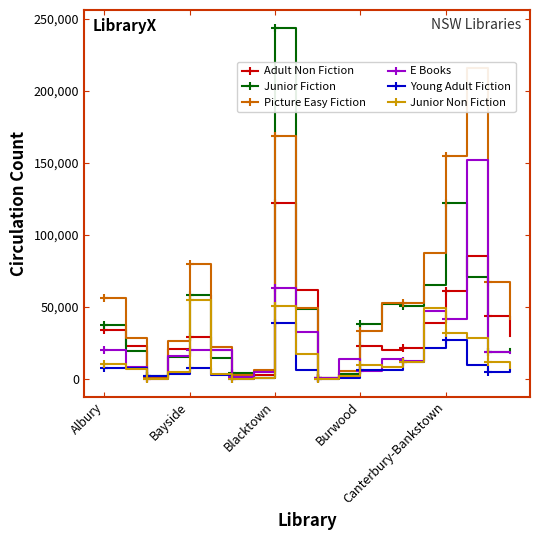

Reading right to left, list all the values displayed in this chart.

Adult Non Fiction: 29983	43646	85721	61016	38847	21595	20449	22682	3758	397	61827	122291	2840	1224	20060	29236	20810	519	23053	34372
Junior Fiction: 21180	18798	70772	122049	65076	50397	52436	37965	3587	616	48278	244024	646	4257	14259	58009	15186	2087	19380	37388
Picture Easy Fiction: 41432	67534	215921	154814	87379	52602	52714	33441	5410	703	49235	168752	6088	2784	22311	79577	26489	977	28142	56488
E Books: 17934	18532	152194	41530	46967	12437	14158	5604	14047	481	32320	63450	4867	1717	19808	20236	15948	62	8199	19866
Young Adult Fiction: 6532	5127	10055	27422	21697	11921	6537	5941	781	26	6438	39067	403	319	2665	7941	3630	2109	7669	7572
Junior Non Fiction: 7656	12072	28327	32124	49238	11990	8452	9621	2030	141	17386	50497	463	217	3700	54713	5045	14	7216	10604